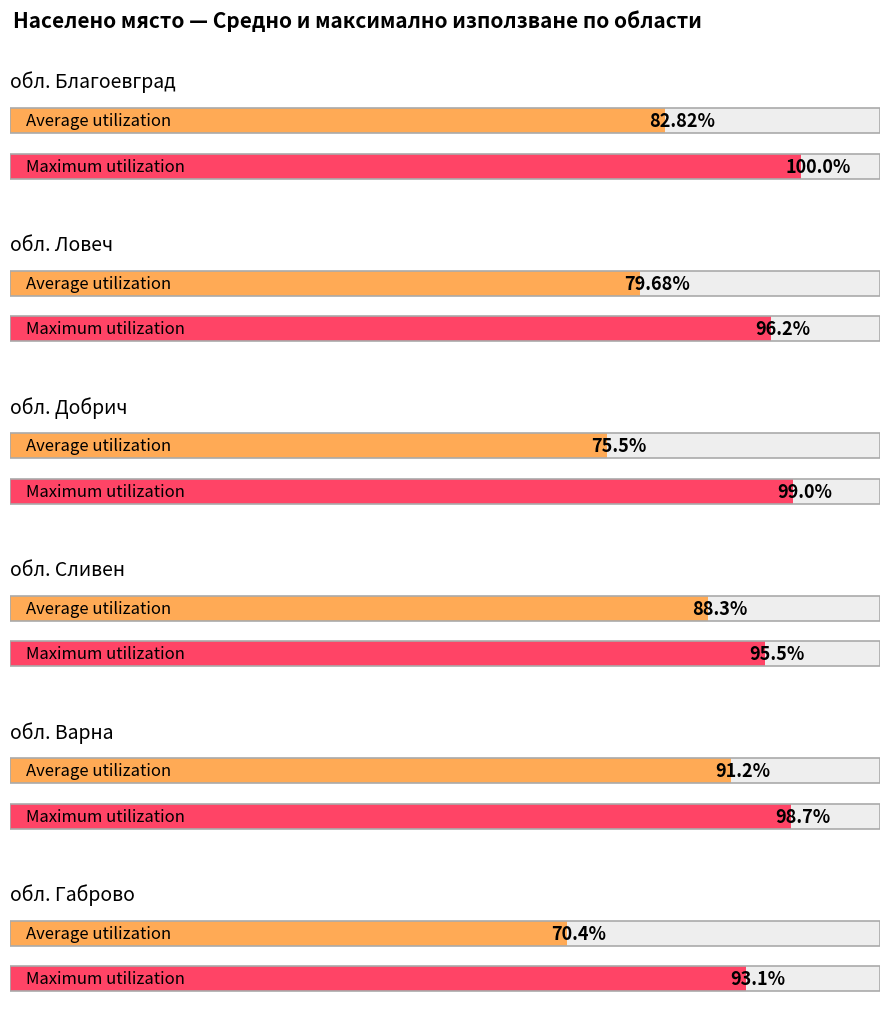

What is the minimum value for Average utilization?

70.4